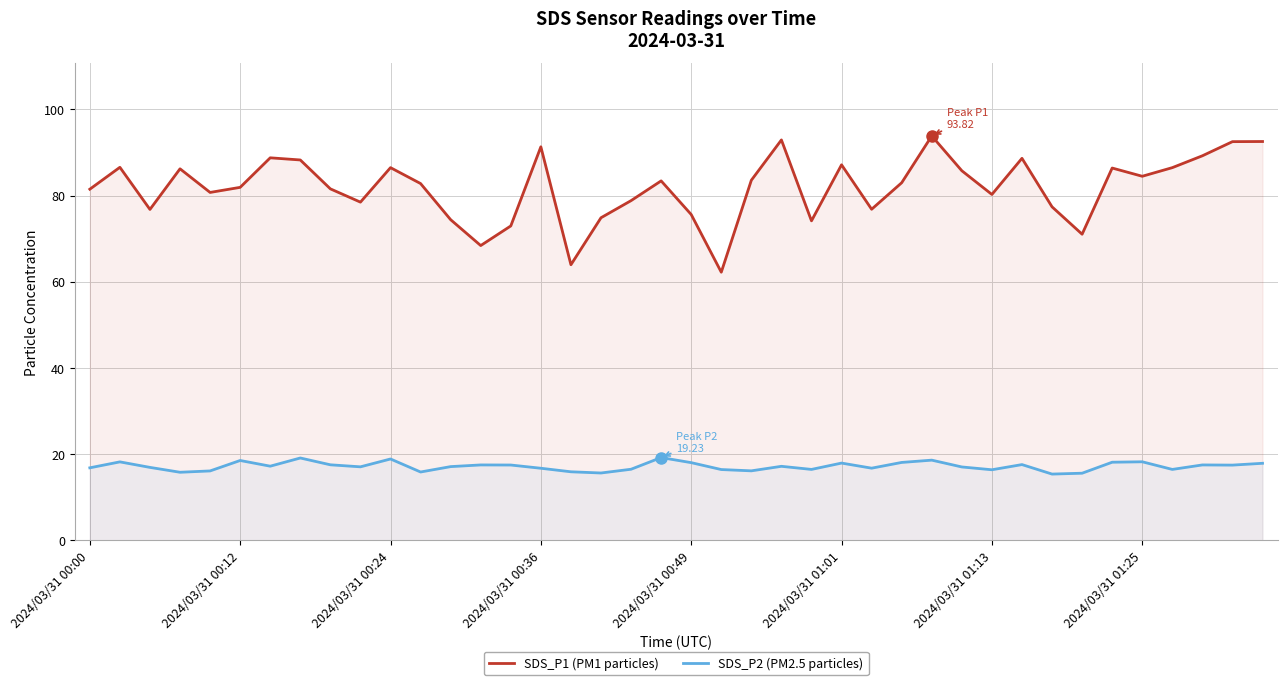

How many categories are shown in the chart?

40